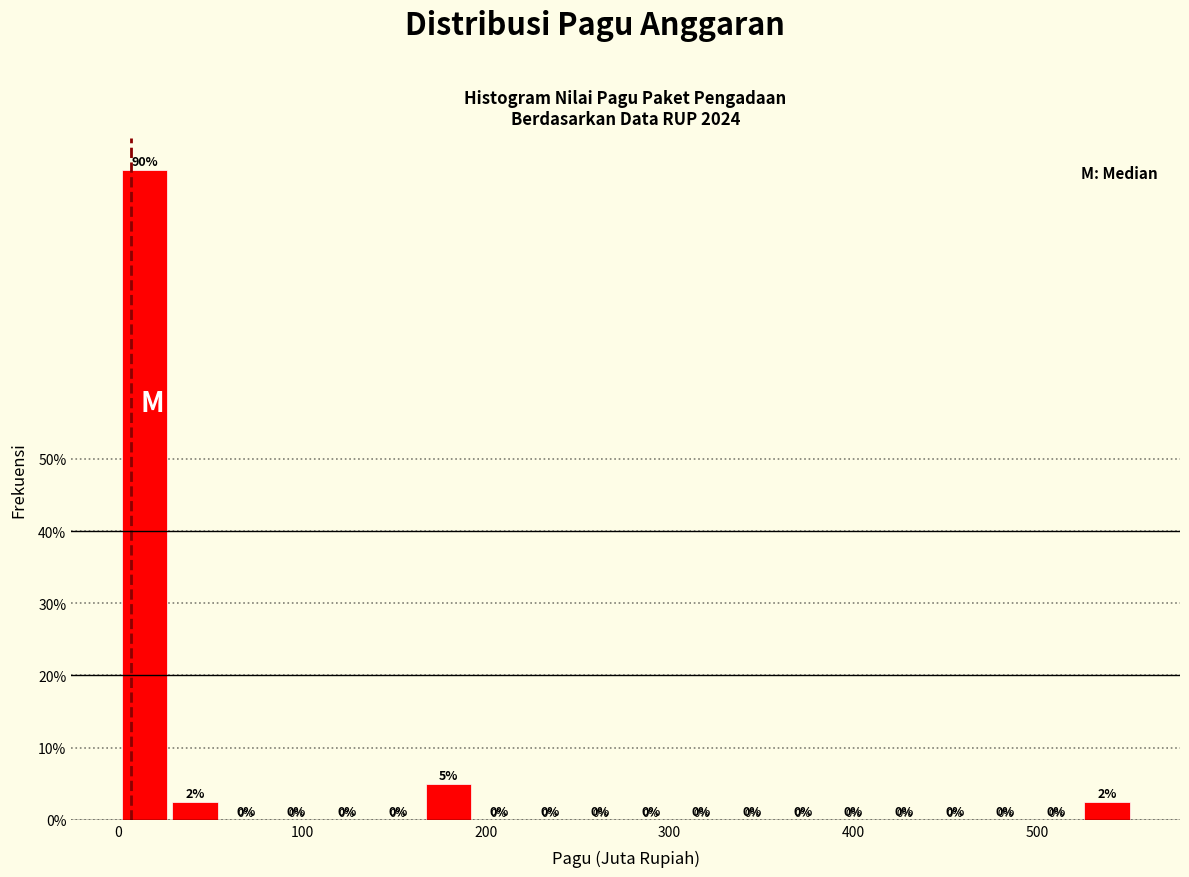

Around what value on the x-axis is the tallest bar? Give the approximate position of its centre, as read against the axis.

10